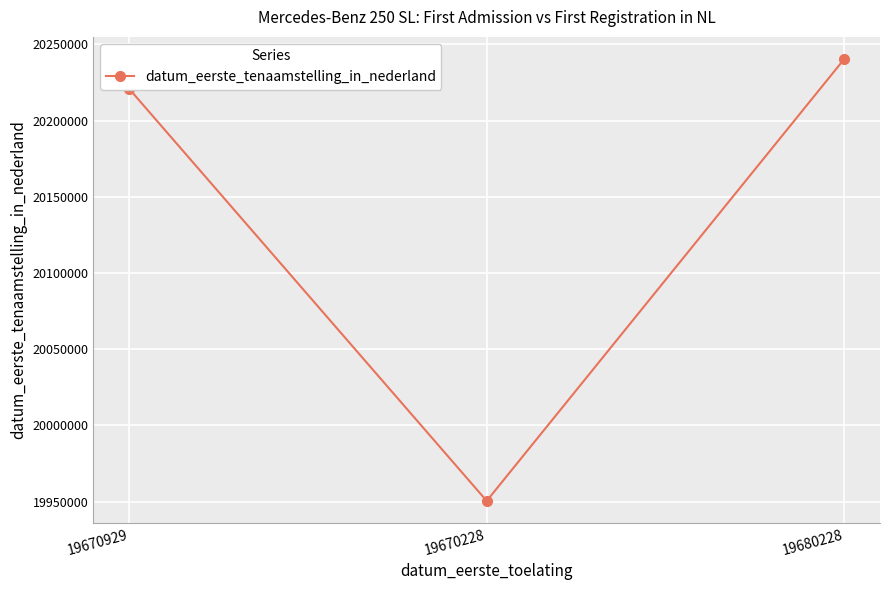

Is it true that the value at 19670929 is 36187888?

False